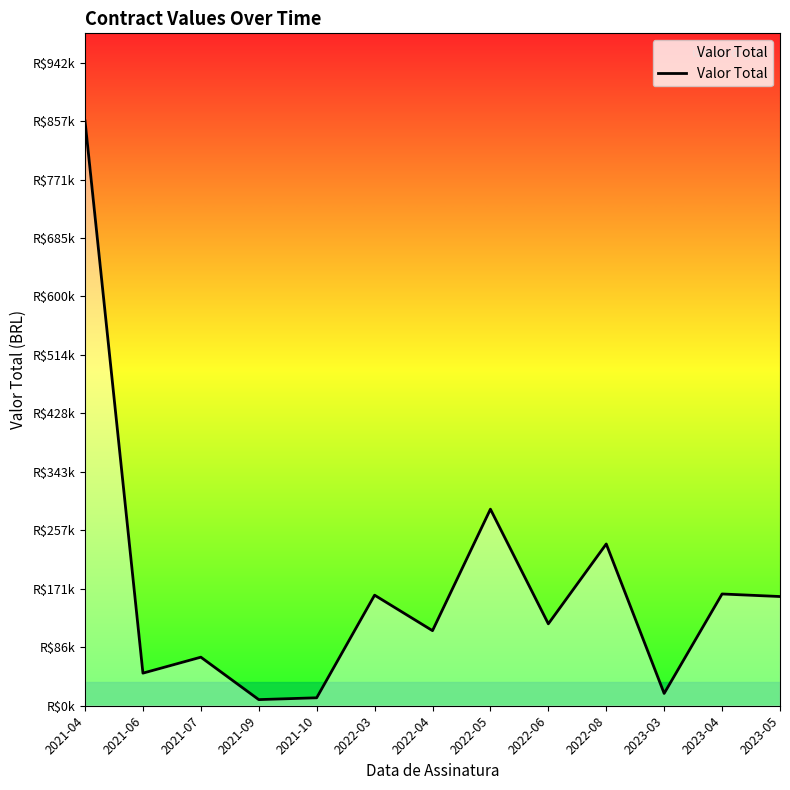

Does the chart have visible grid lines?

No